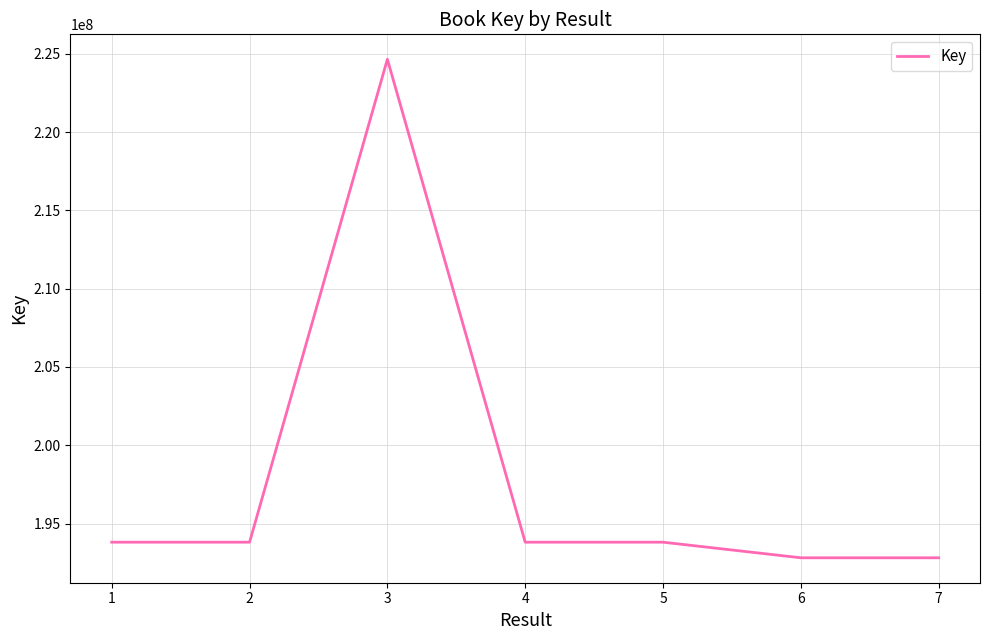

Is it true that the value at 2 is 111067008?

False